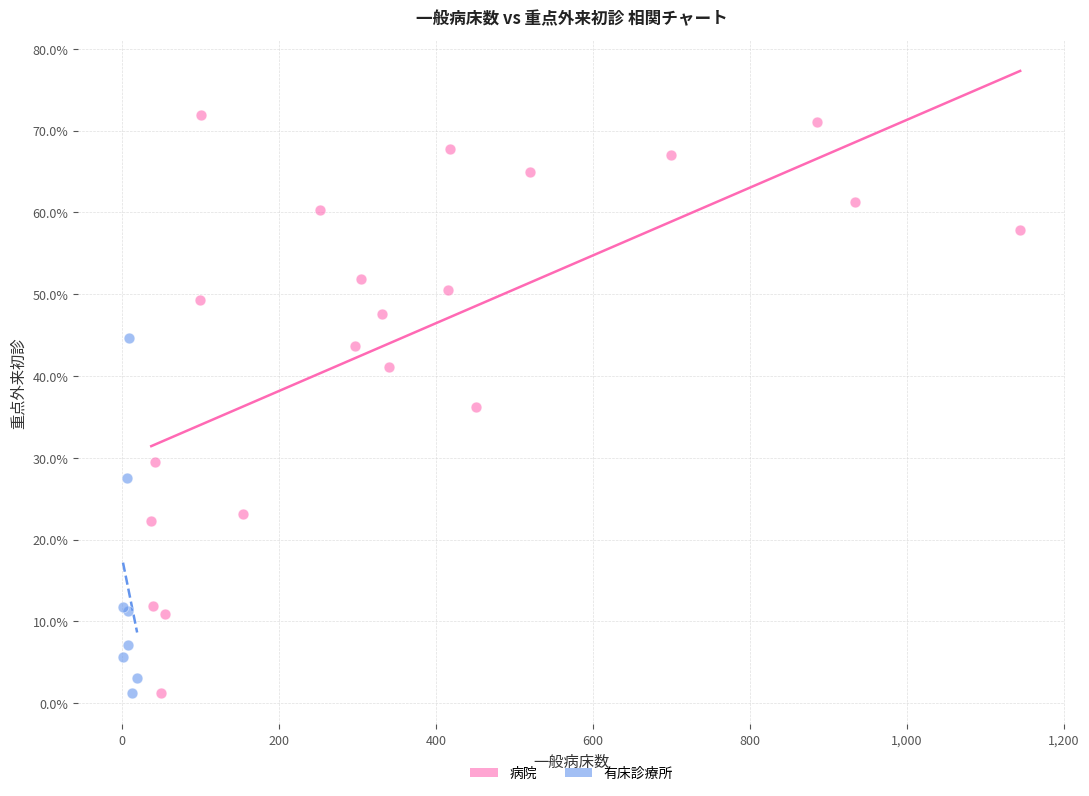

Which series contains the highest Y value?

病院